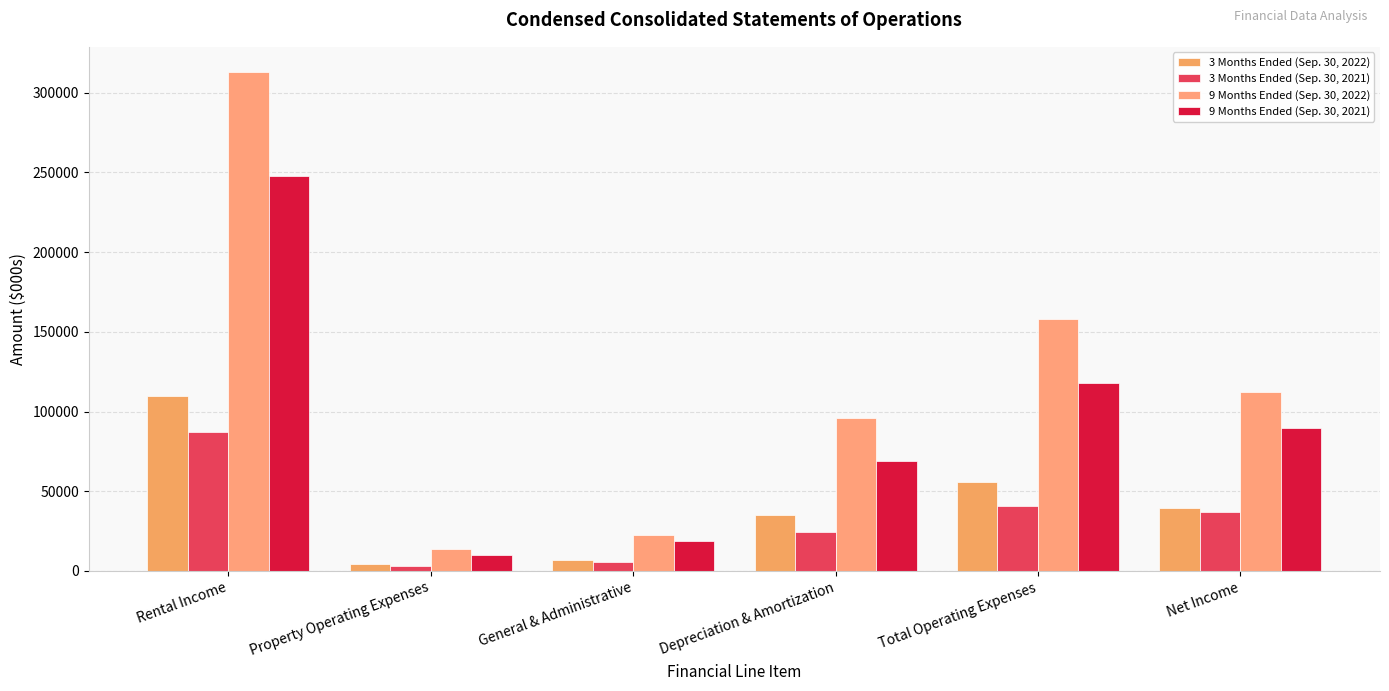

Reading right to left, list all the values displayed in this chart.

3 Months Ended (Sep. 30, 2022): 39577	55636	35157	6992	4557	110031
3 Months Ended (Sep. 30, 2021): 36830	40721	24488	5687	3189	87469
9 Months Ended (Sep. 30, 2022): 111996	157851	95666	22265	13575	313136
9 Months Ended (Sep. 30, 2021): 89570	117861	69164	18806	9944	247722